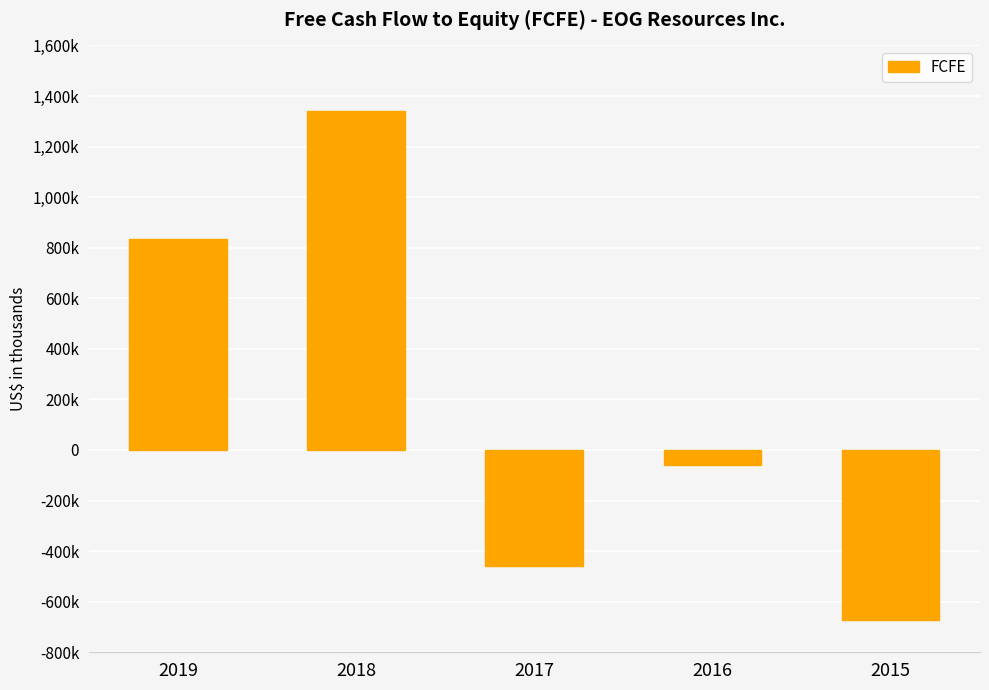

Does the chart contain any negative values?

Yes